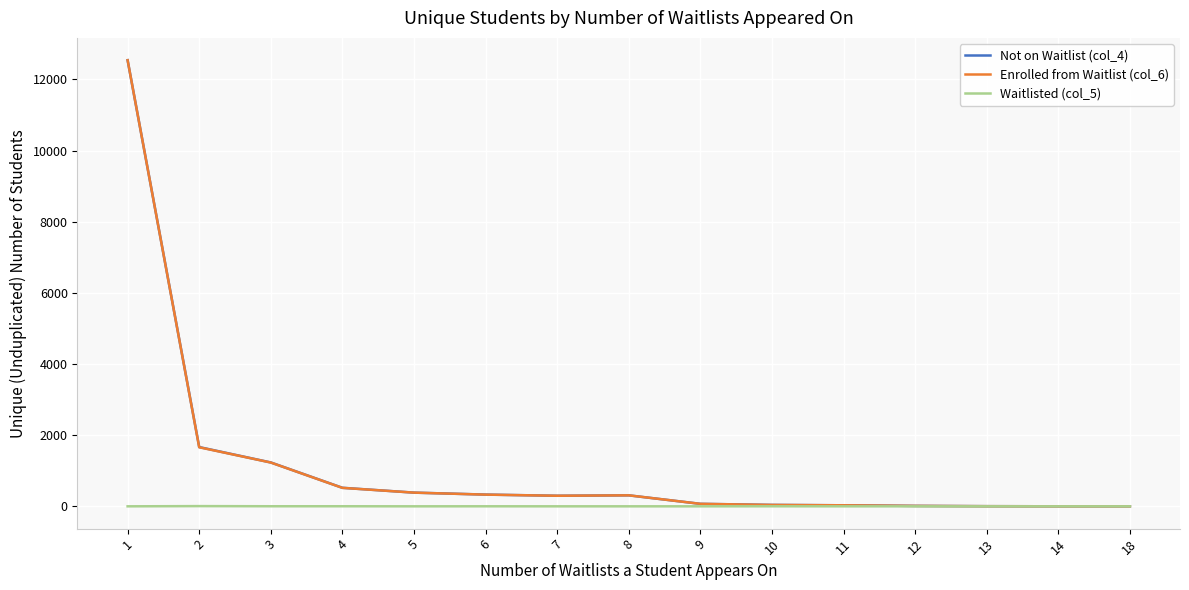

The Waitlisted (col_5) series shows 2 at 3. True or false?

True